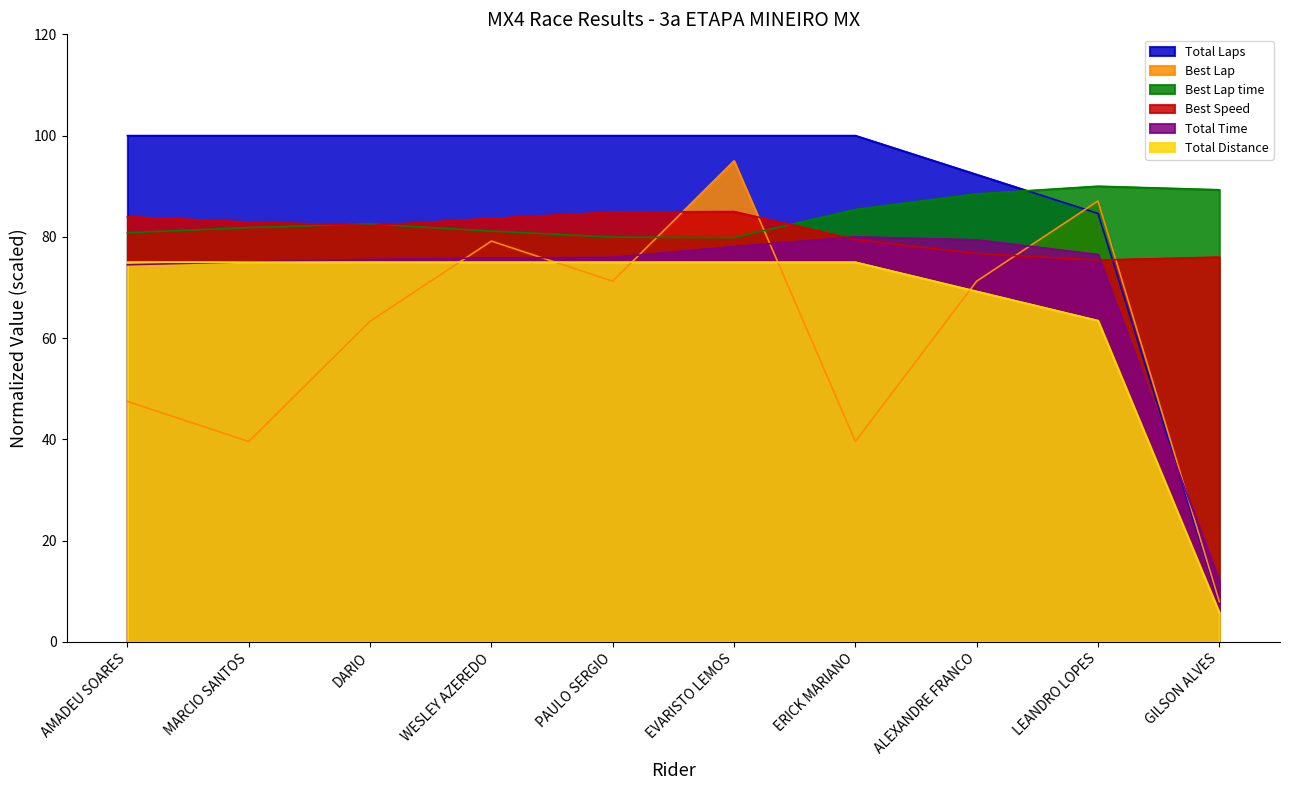

List the series in order of their peak value, highest first.

Total Laps, Best Lap, Best Lap time, Best Speed, Total Time, Total Distance